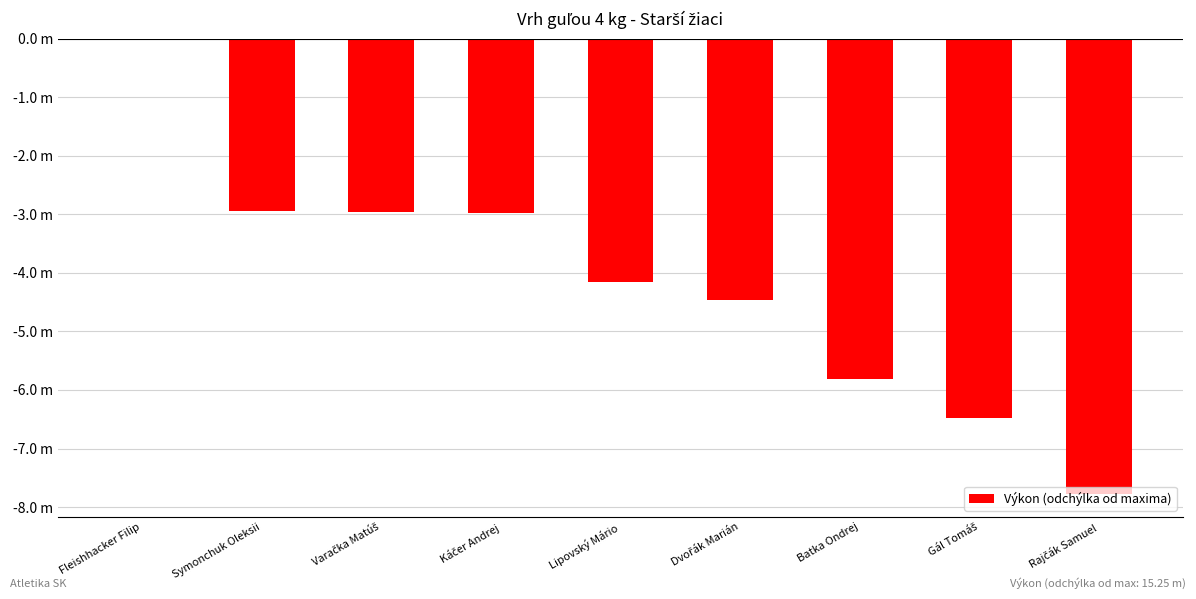

How many values are below zero?

8